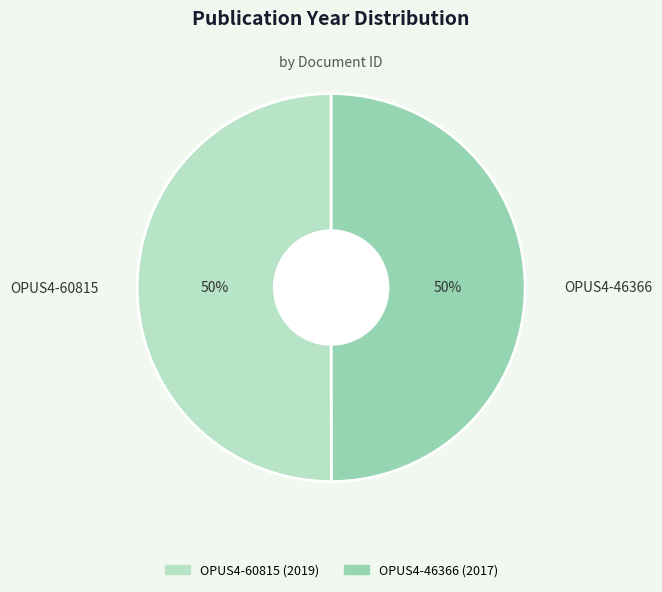

To the nearest percent, what portion does OPUS4-46366 represent?

50%